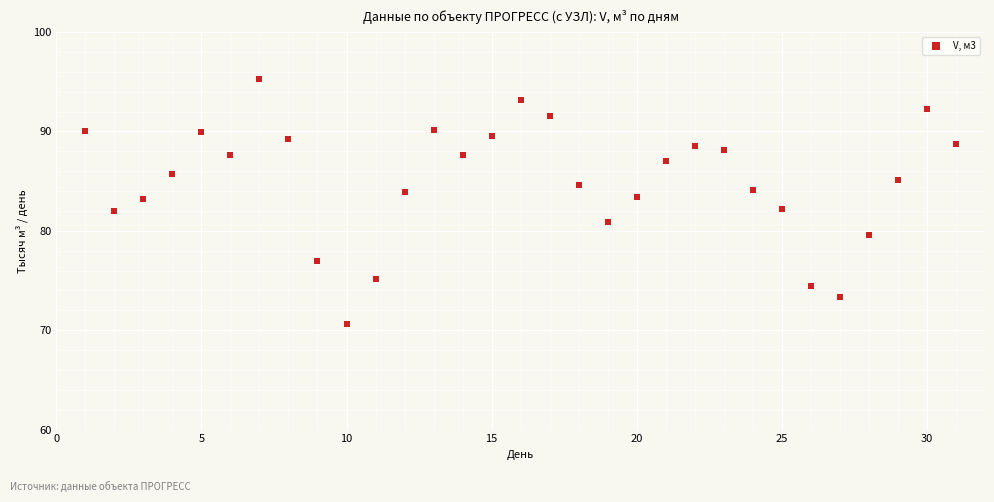

What is the range of Y values (max minus min)?

24.6